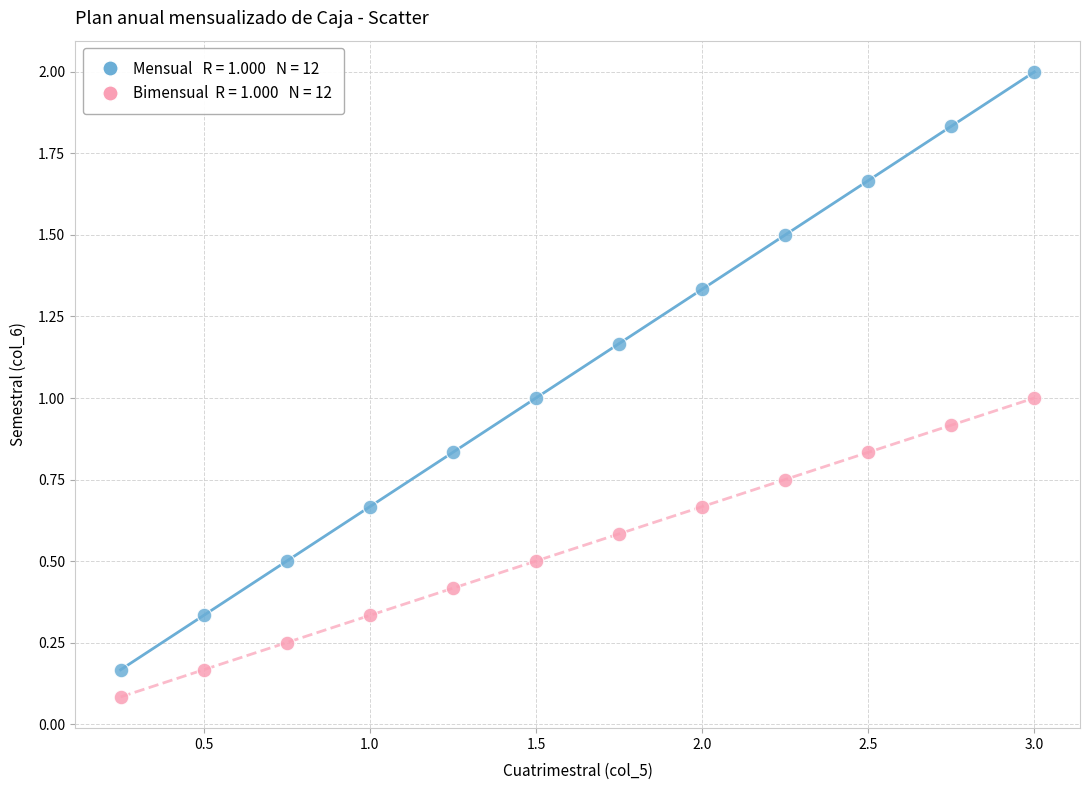

Across all data points, what is the range of Y values (max minus min)?

1.9